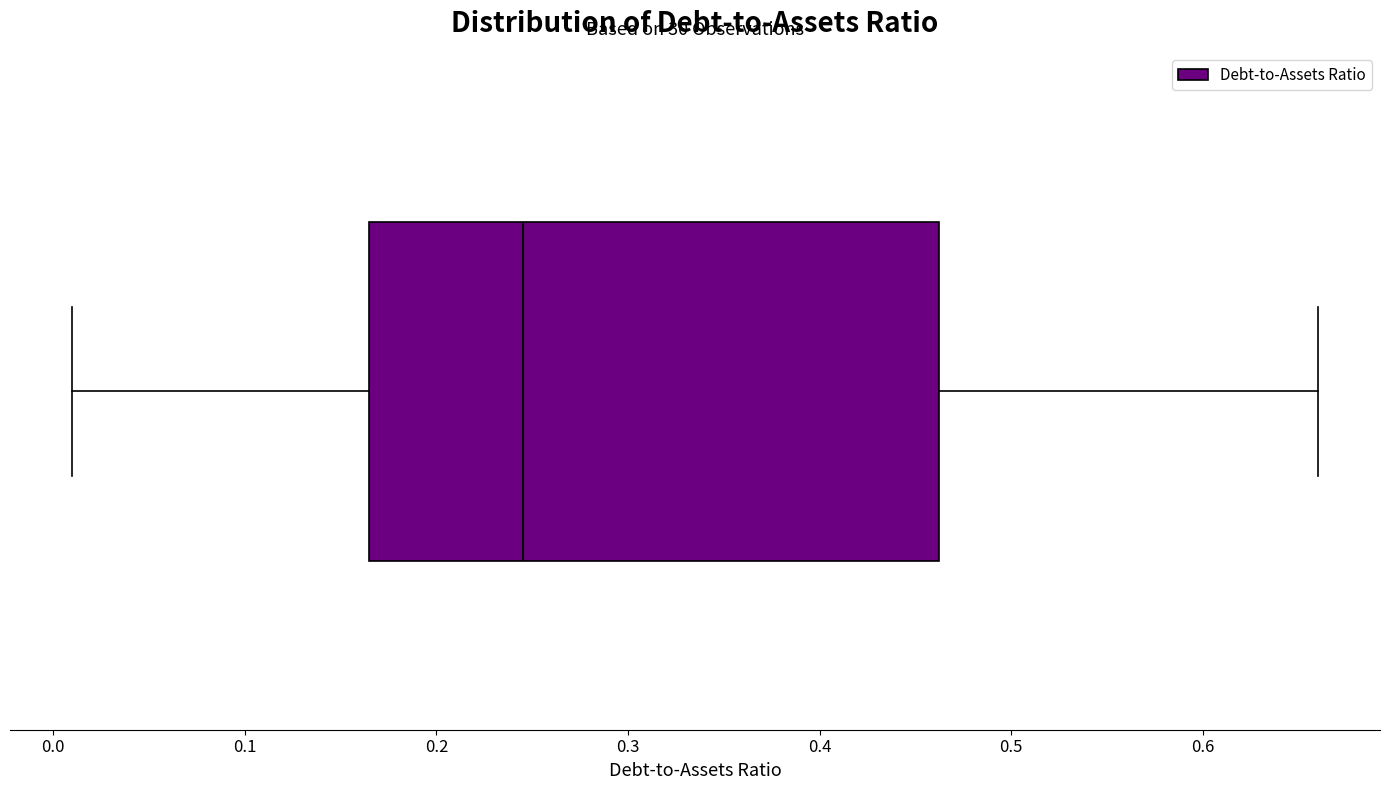

Where does the right whisker of the box end on the x-axis? The values are not printed on the chart, so give them approximately, as read against the axis.

0.66